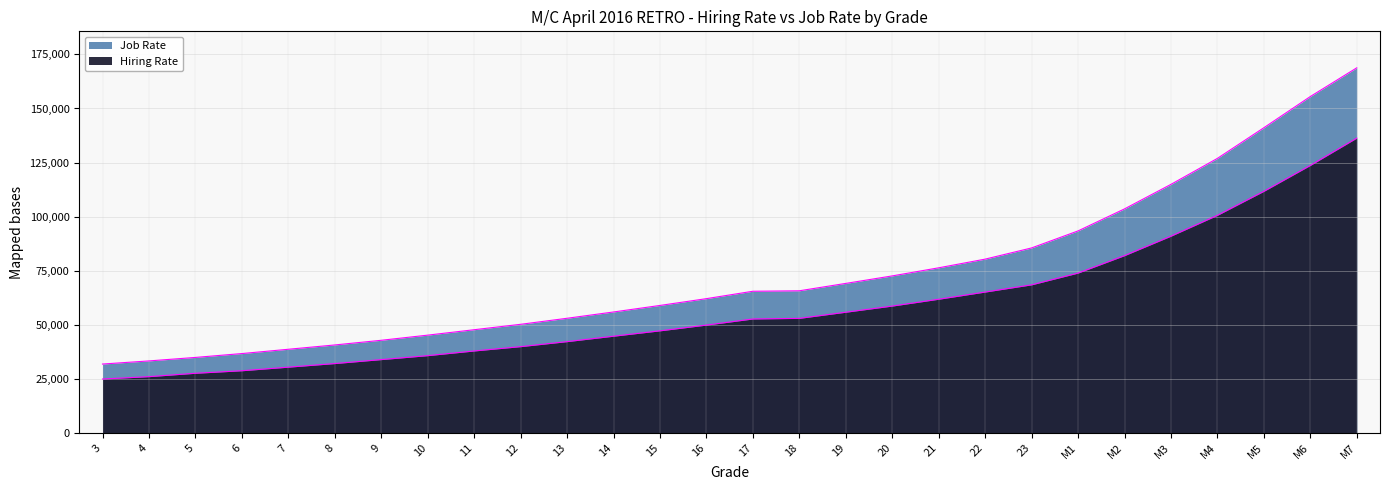

Which series has the widest spread of values?

Job Rate